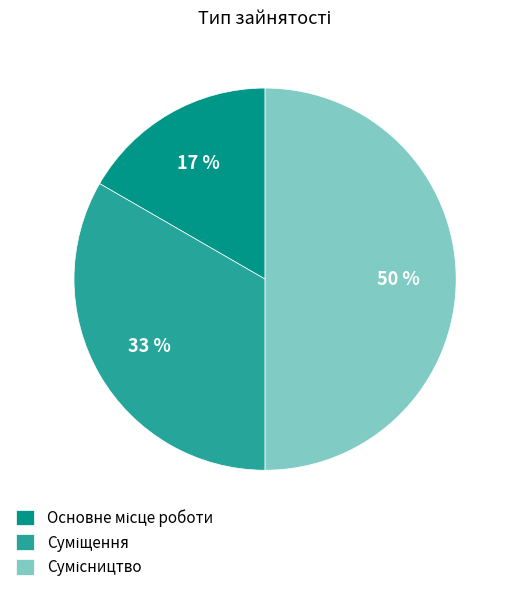

To the nearest percent, what is the average slice percentage?

33%